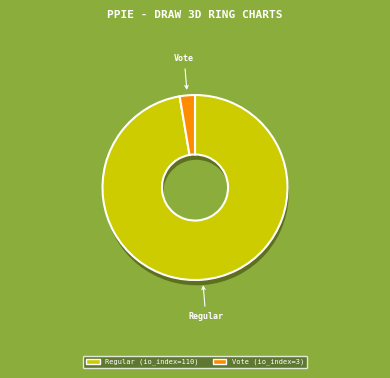

Which category has the biggest portion of the pie?

Regular (io_index=110)